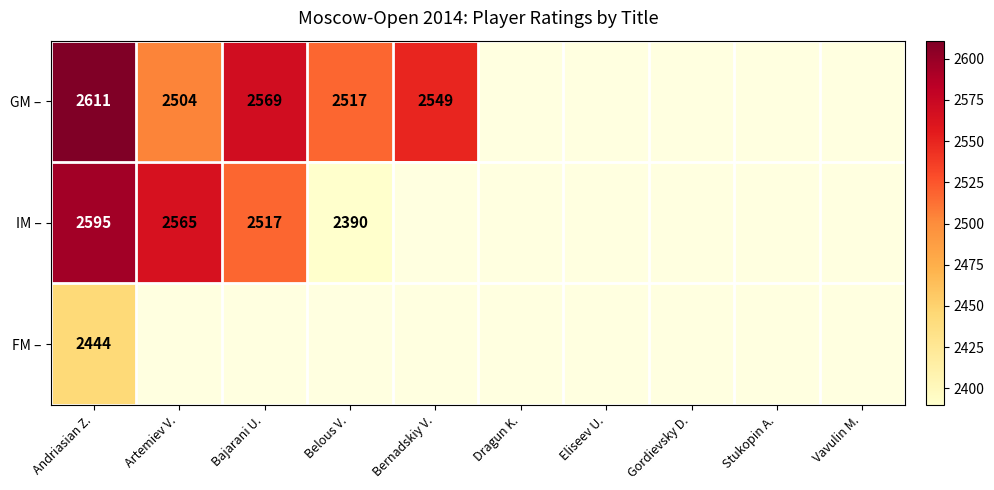

What is the total value across all series at Bajarani U.?

5086